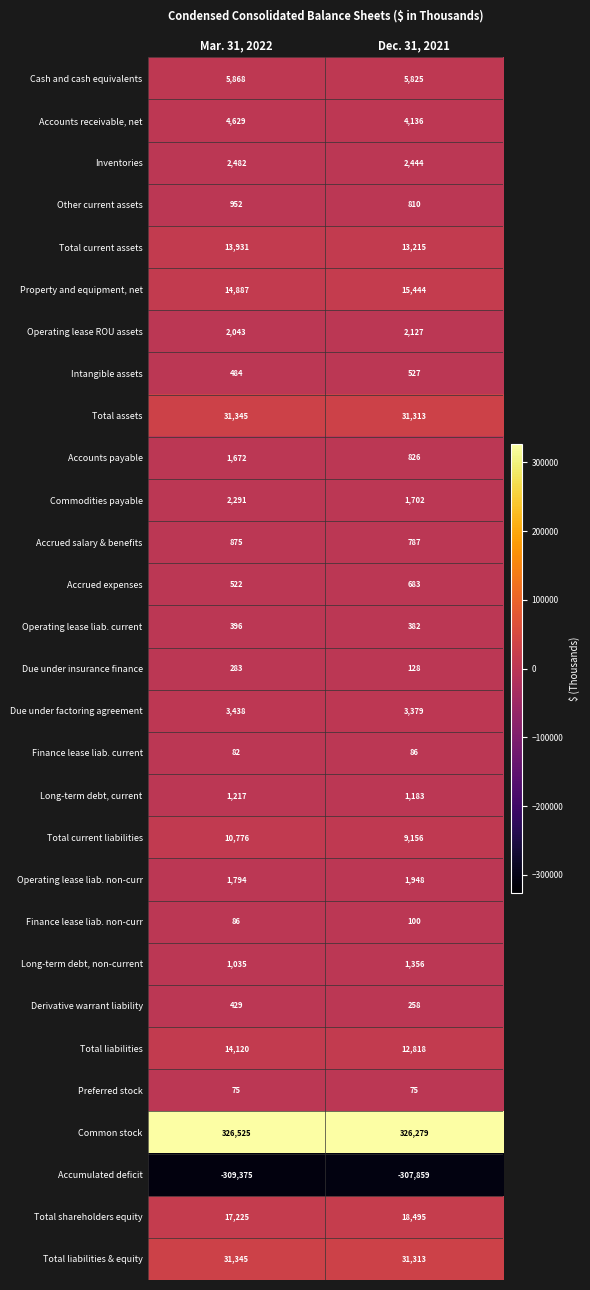

What is the highest value of the Due under factoring agreement series?

3438